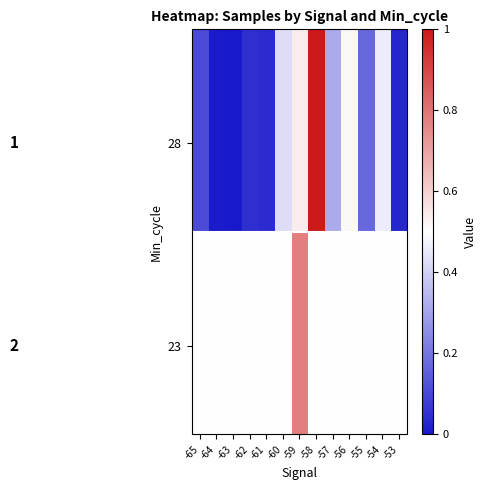

At how many categories does at least one series exceed 0?

13